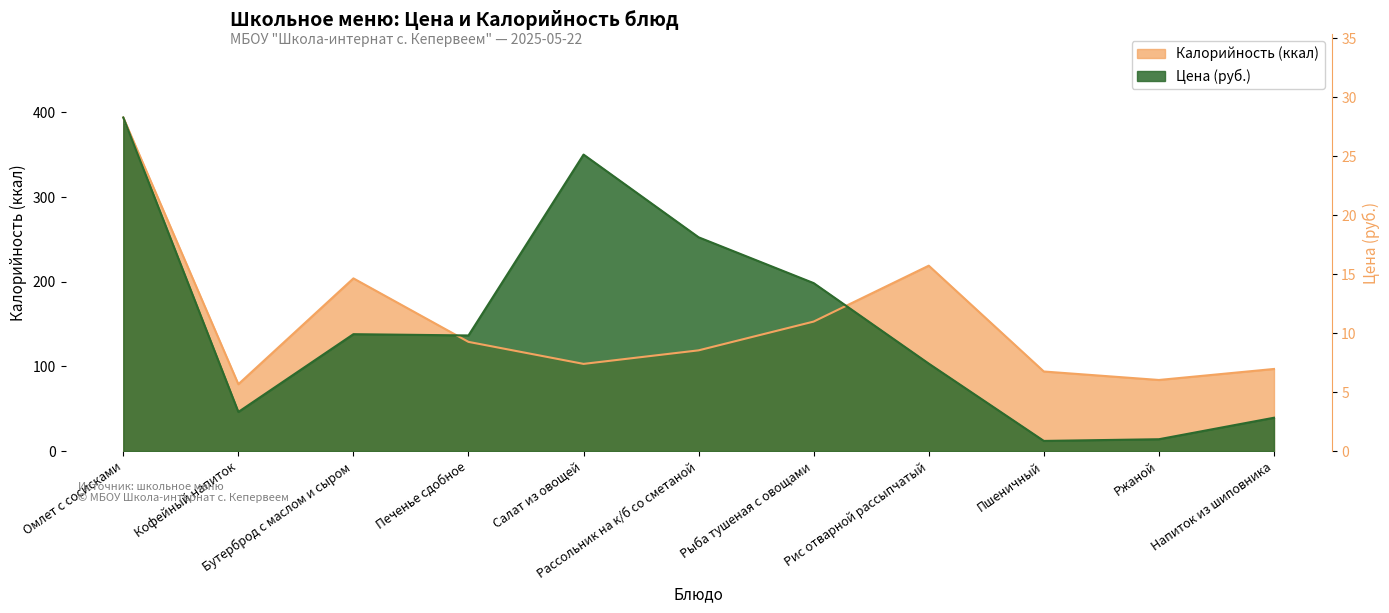

What is the label of the 8th point from the left?

Рис отварной рассыпчатый